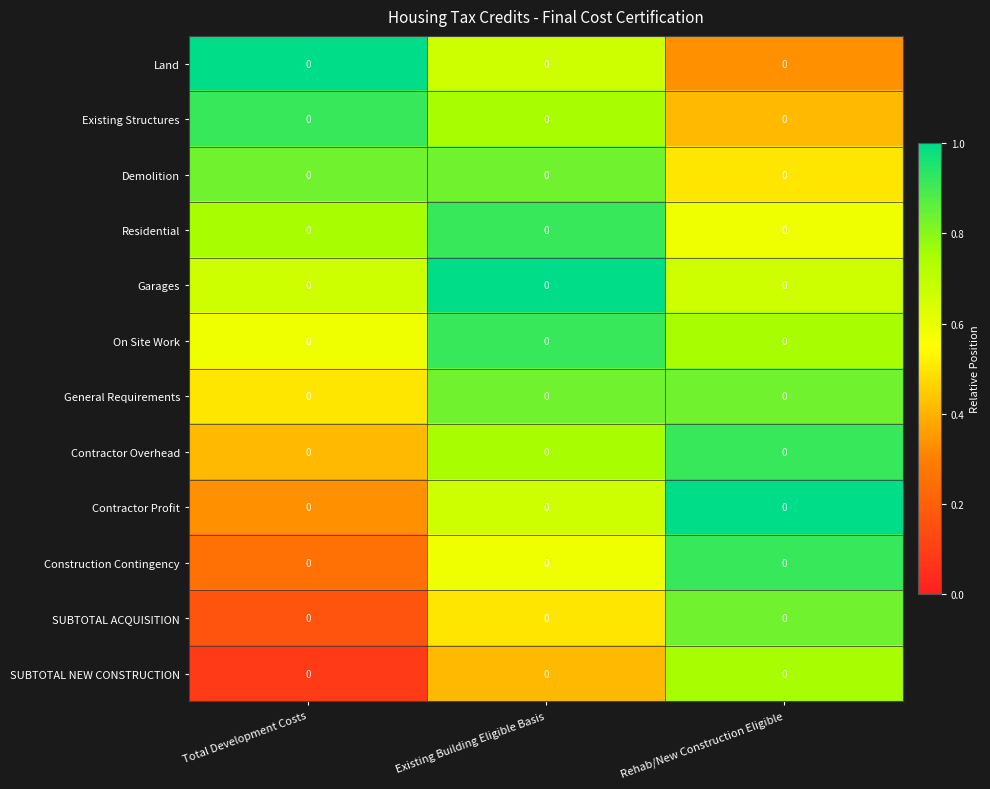

Rank the series by their maximum value, from highest to lowest.

Land, Garages, Contractor Profit, Residential, Contractor Overhead, Existing Structures, On Site Work, Construction Contingency, Demolition, General Requirements, SUBTOTAL ACQUISITION, SUBTOTAL NEW CONSTRUCTION